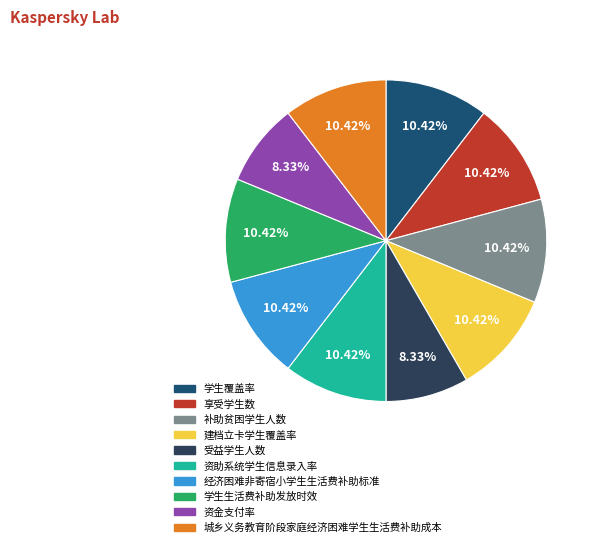

To the nearest percent, what is the combined percentage of 城乡义务教育阶段家庭经济困难学生生活费补助成本 and 资助系统学生信息录入率?

21%